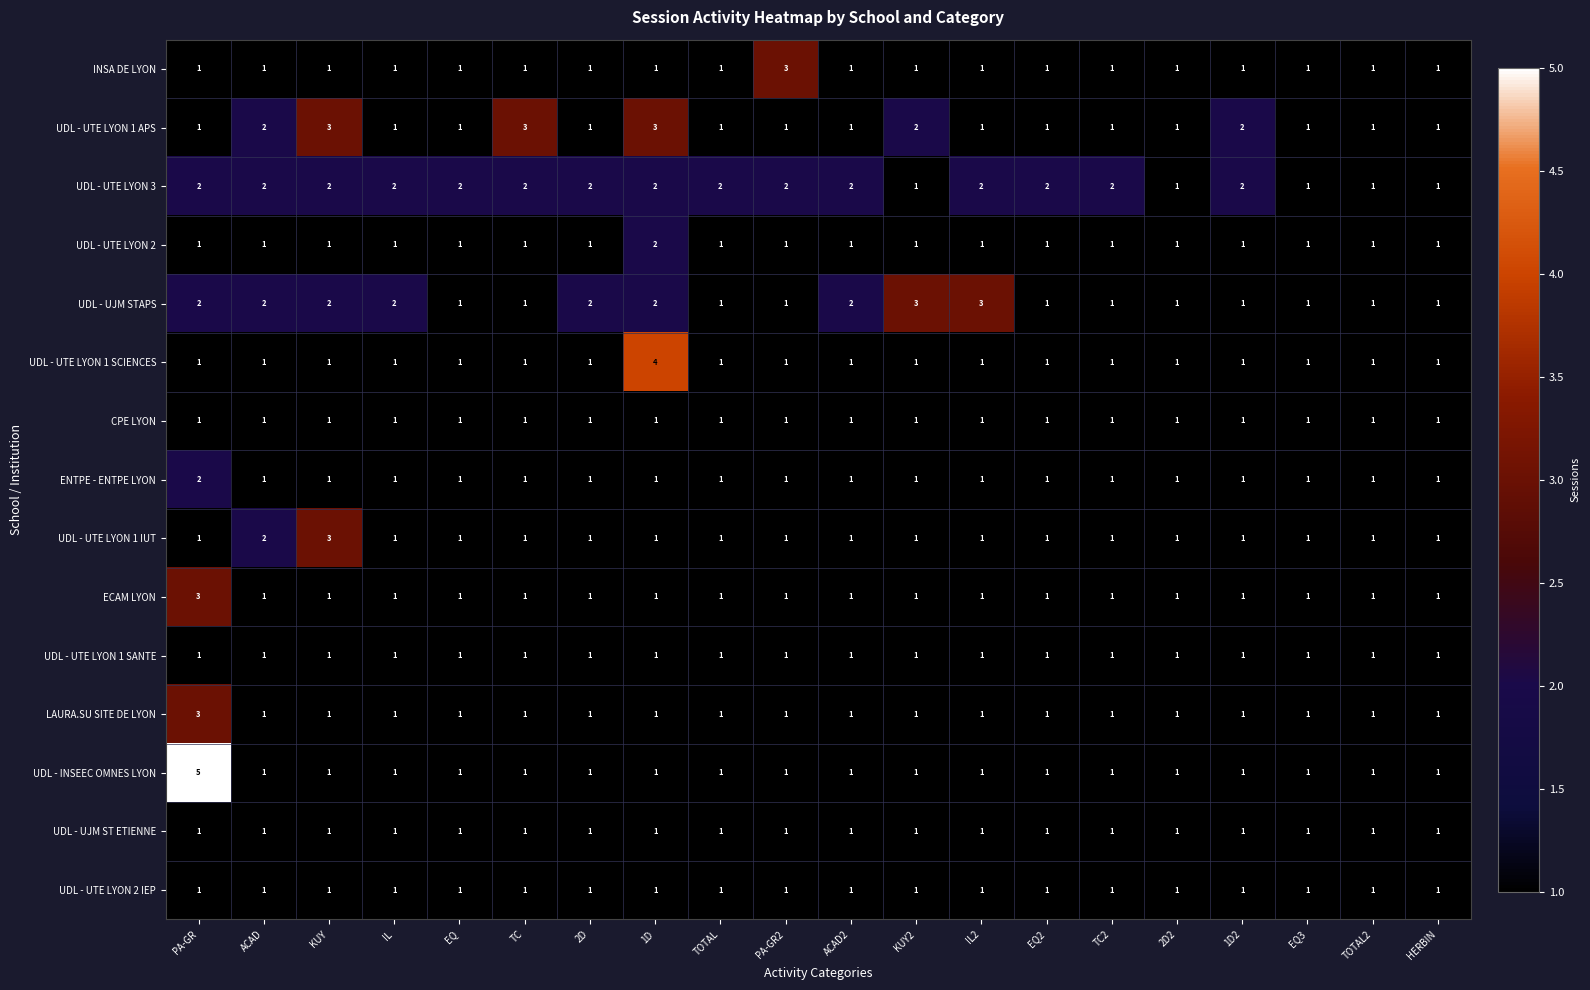

Which series has the largest total across all categories?

UDL - UTE LYON 3